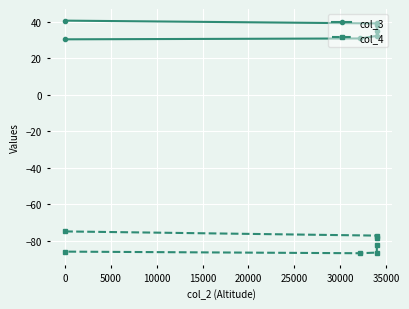

True or false: col_3 and col_4 cross at least once.

False